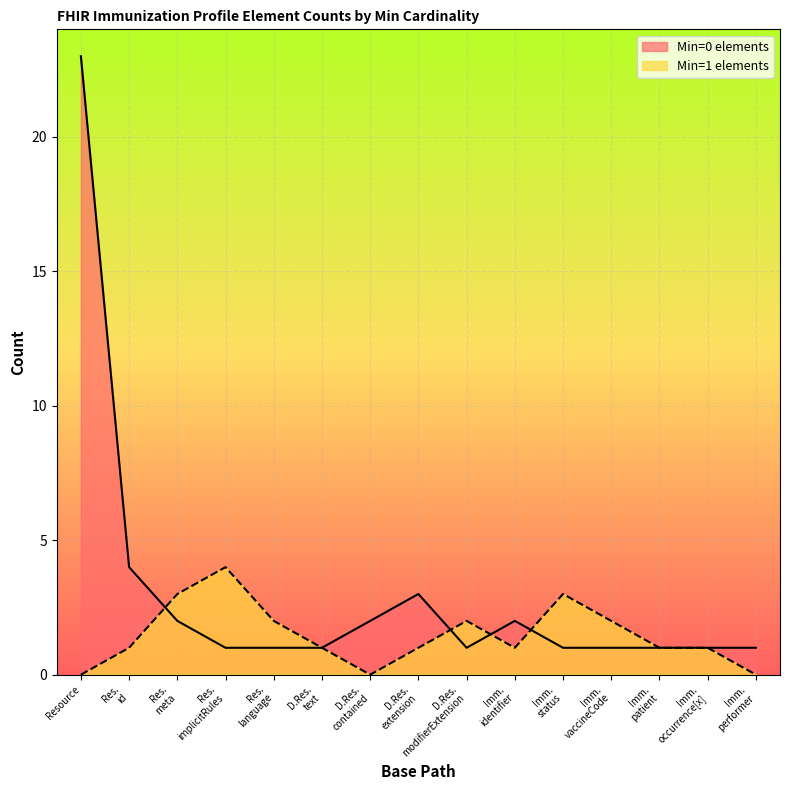

Reading right to left, extract all data points from this chart.

Min=0 elements: 1	1	1	1	1	2	1	3	2	1	1	1	2	4	23
Min=1 elements: 0	1	1	2	3	1	2	1	0	1	2	4	3	1	0